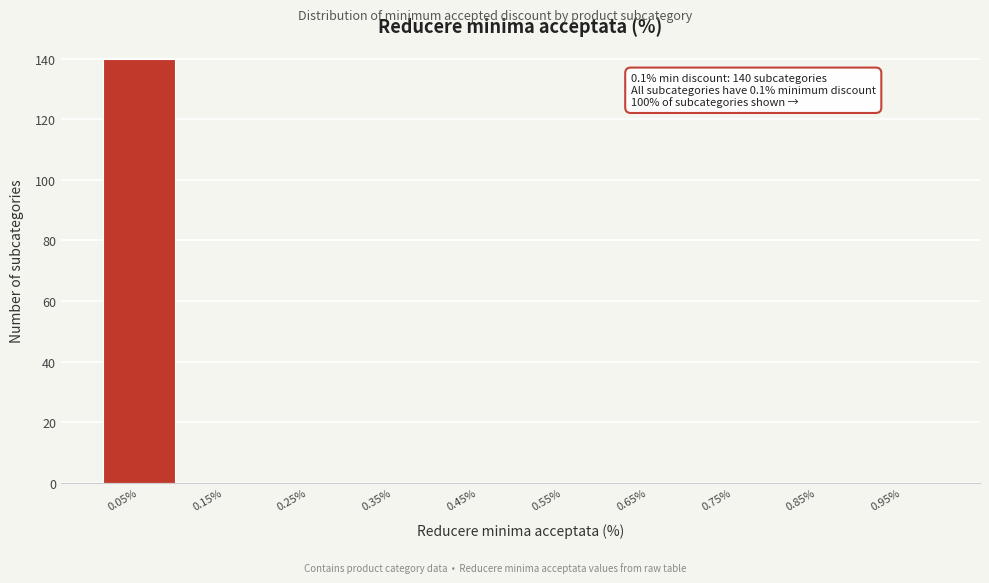

Reading left to right, list all the values displayed in this chart.

0.05%=140	0.15%=0	0.25%=0	0.35%=0	0.45%=0	0.55%=0	0.65%=0	0.75%=0	0.85%=0	0.95%=0